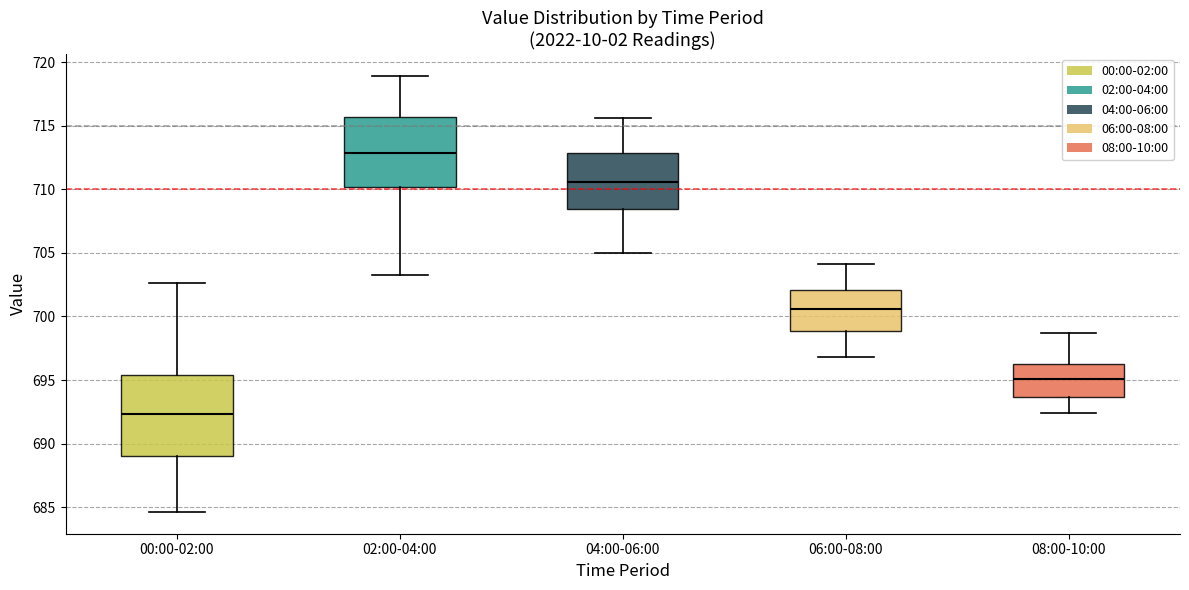

Reading left to right, read every box against the y-axis: the position of its median line, the range the box covers, and the ends of its whiskers. The values are not printed on the chart, so give them approximately, as read against the axis.

00:00-02:00: median 692.5, box 689.0 to 695.5, whiskers 684.5 to 702.5
02:00-04:00: median 713.0, box 710.0 to 715.5, whiskers 703.0 to 719.0
04:00-06:00: median 710.5, box 708.5 to 713.0, whiskers 705.0 to 715.5
06:00-08:00: median 700.5, box 699.0 to 702.0, whiskers 697.0 to 704.0
08:00-10:00: median 695.0, box 693.5 to 696.5, whiskers 692.5 to 698.5